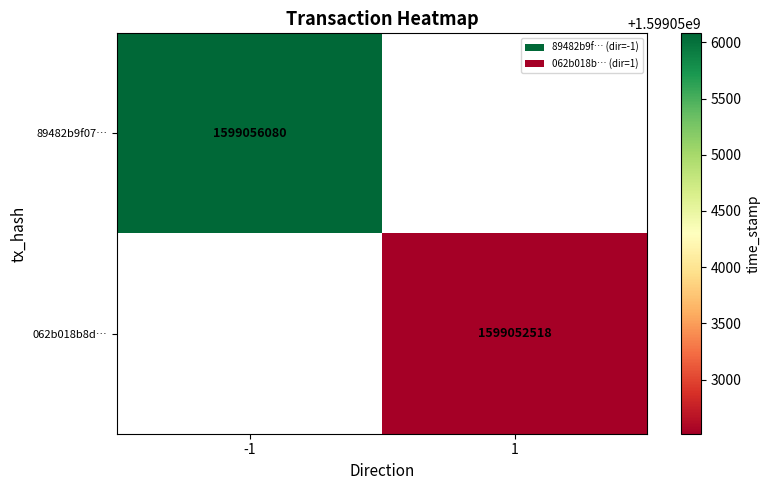

The 062b018b8d… series shows 1599052518 at 1. True or false?

True